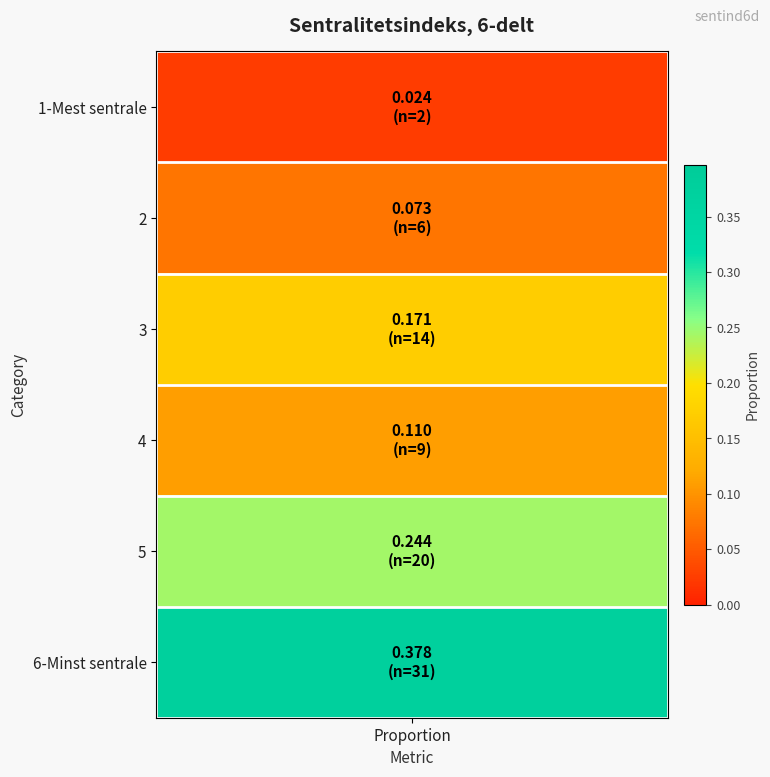

Which label corresponds to the smallest value in the chart?

1-Mest sentrale